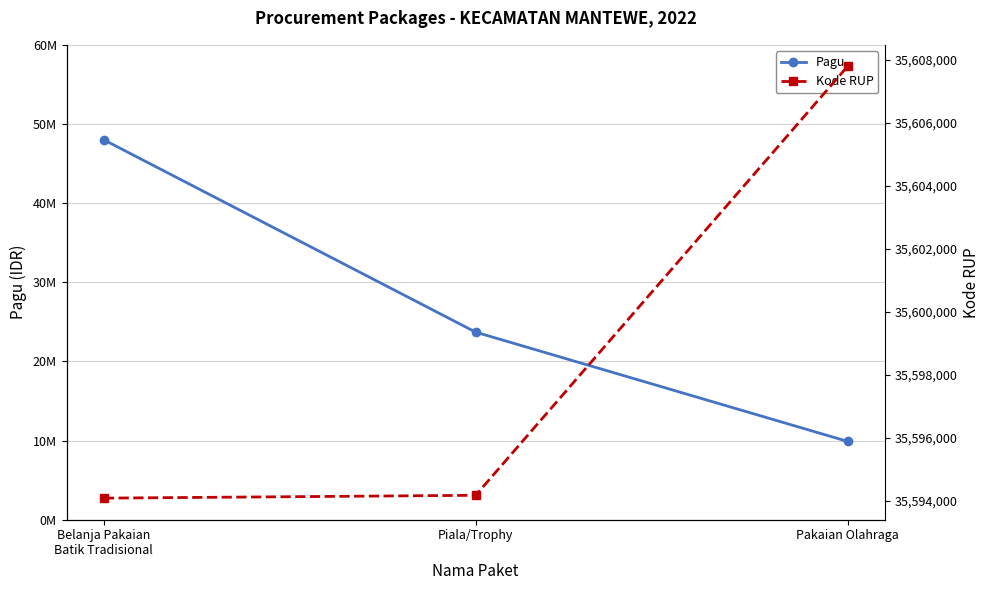

What is the difference between the maximum and minimum values in the Pagu series?

38100000